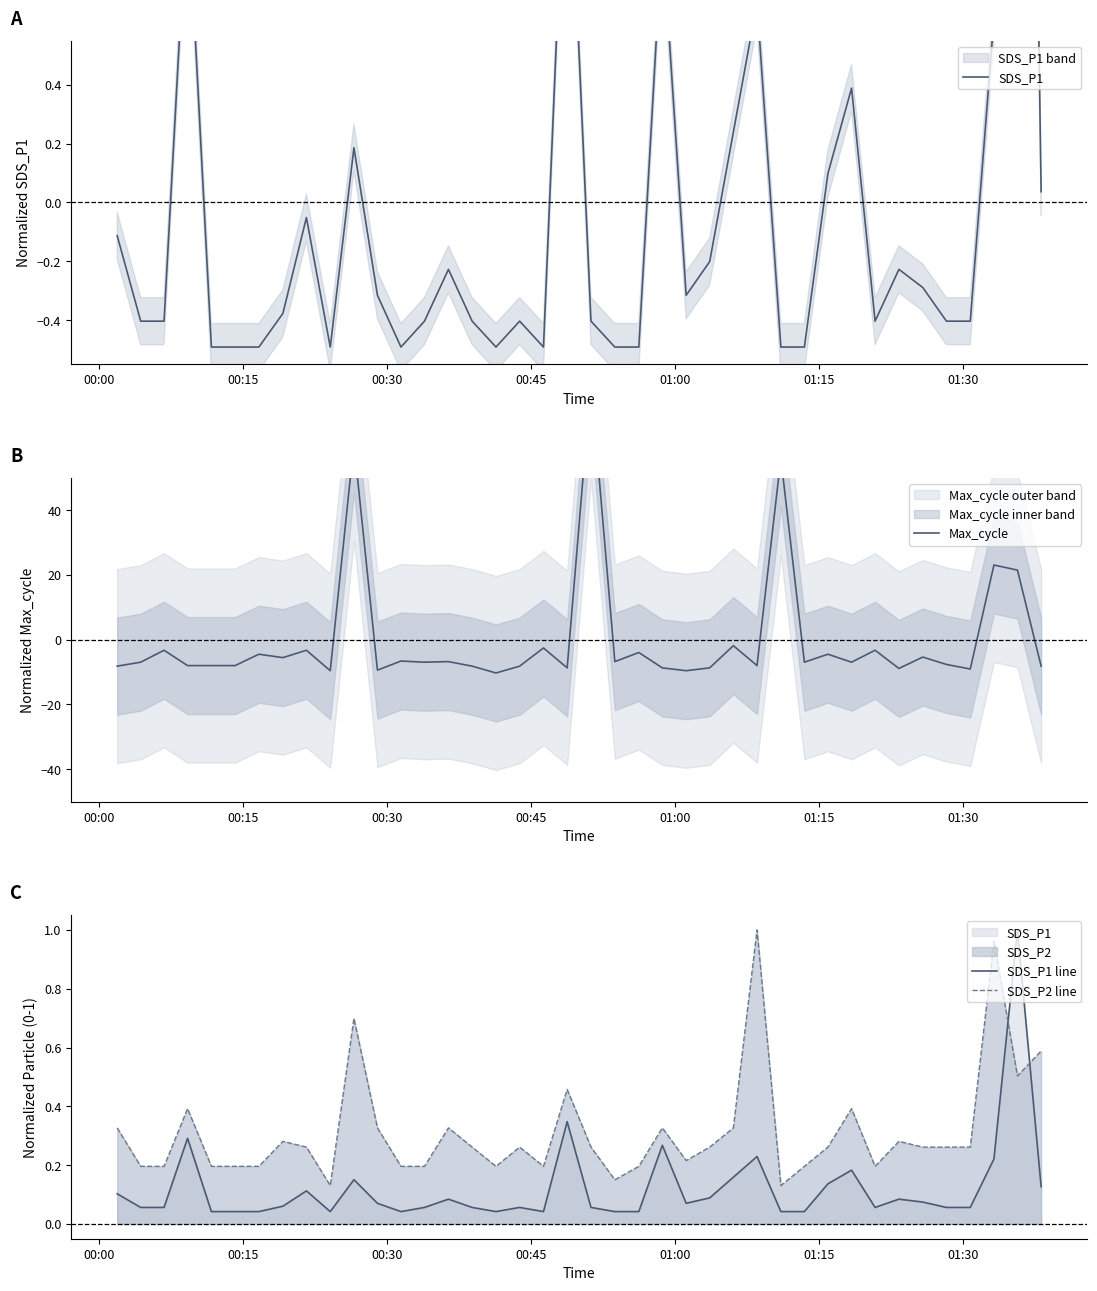

At which label is SDS_P1 line closest to 0?

01:00